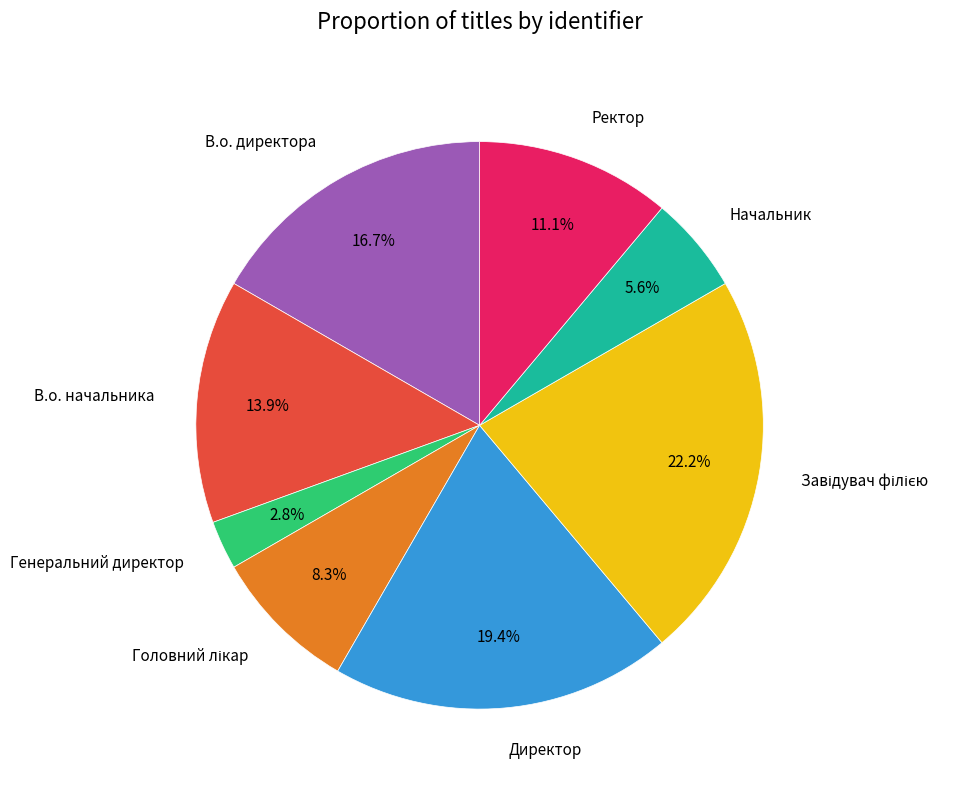

Which slice is the smallest?

Генеральний директор